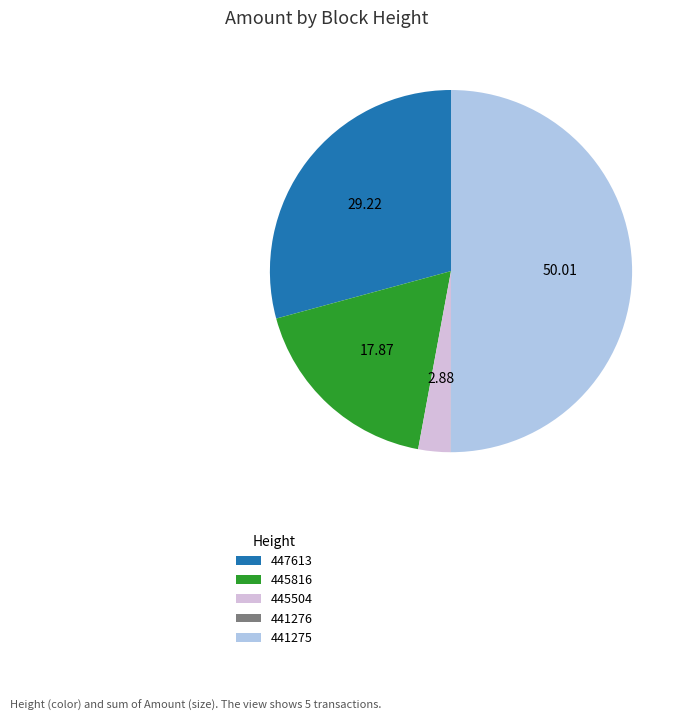

Approximately how many times larger is the value at 445816 compared to 447613?

0.6